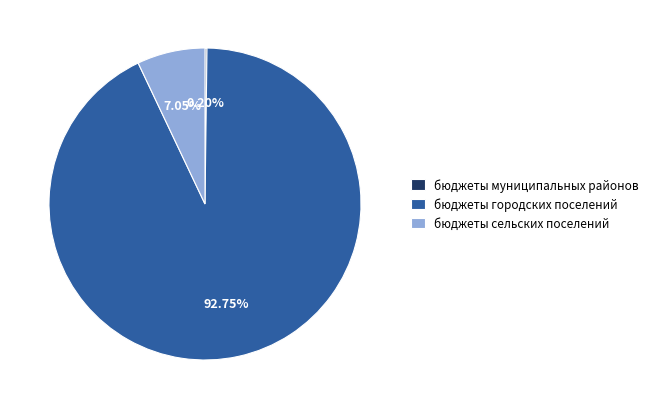

Is it true that бюджеты сельских поселений is 7% of the pie?

True